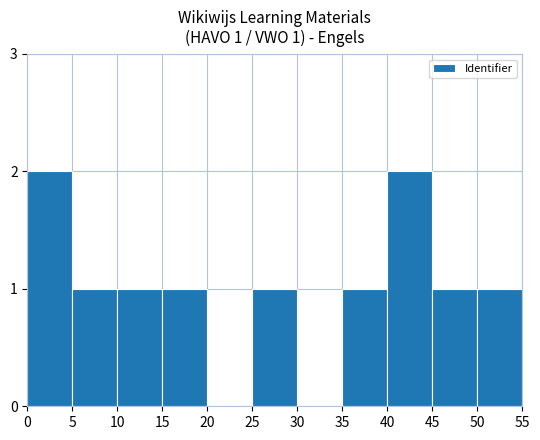

What is the difference between the values at 50 and 0?

1